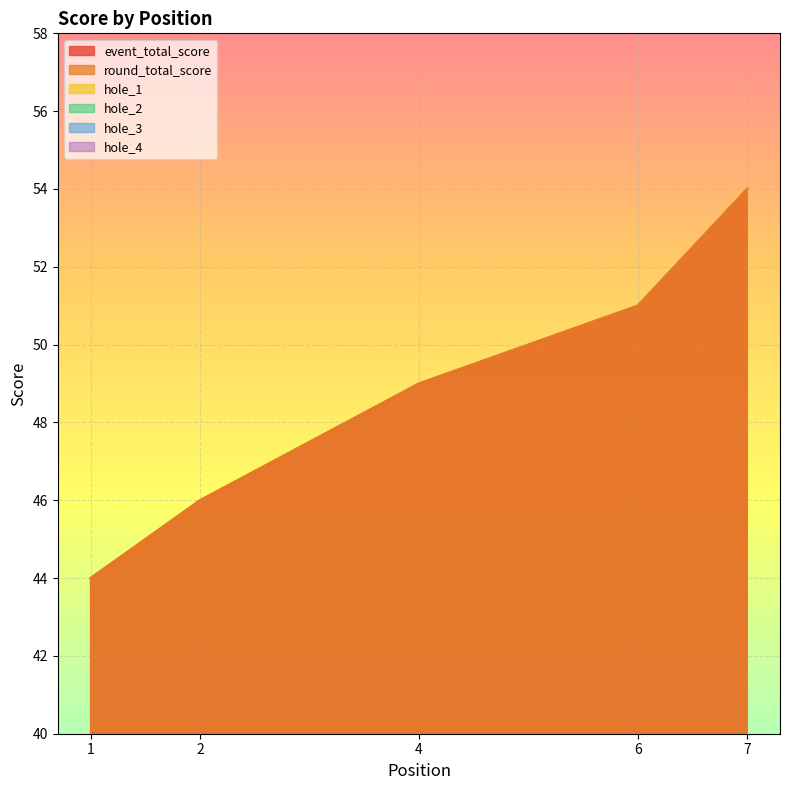

What are all the series names shown in the legend?

event_total_score, round_total_score, hole_1, hole_2, hole_3, hole_4